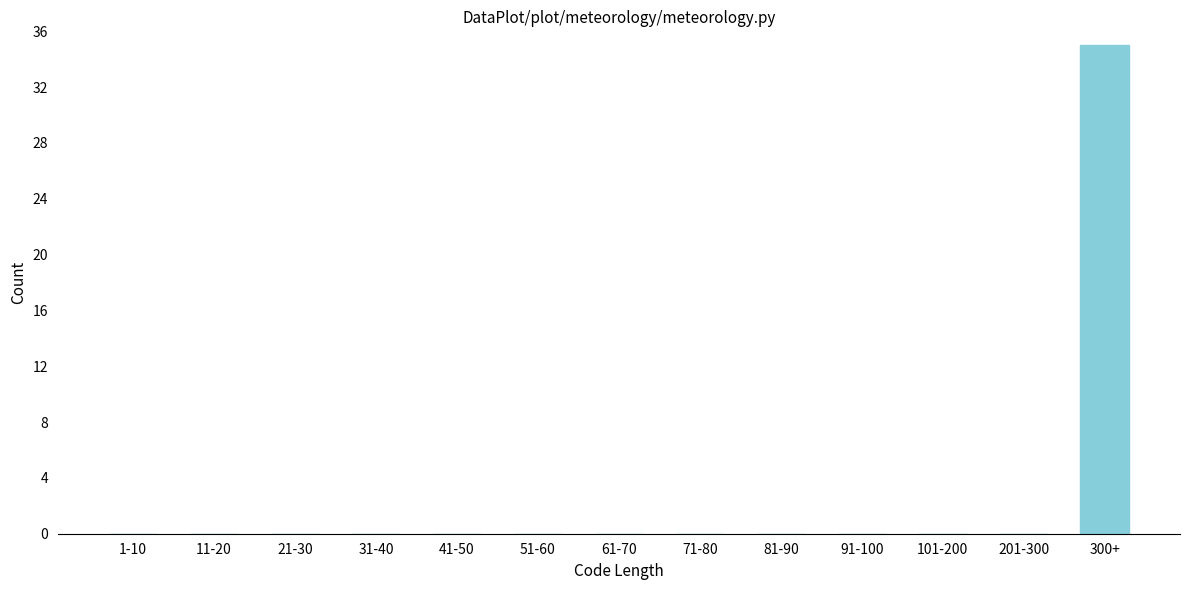

Reading left to right, extract all data points from this chart.

1-10=0	11-20=0	21-30=0	31-40=0	41-50=0	51-60=0	61-70=0	71-80=0	81-90=0	91-100=0	101-200=0	201-300=0	300+=35